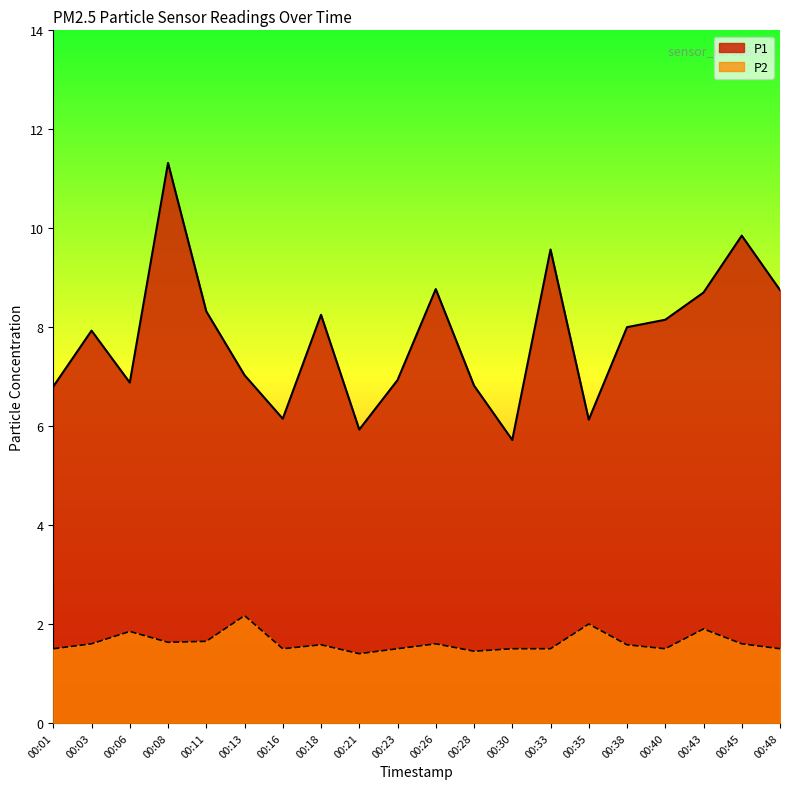

At which label does P1 first exceed 8?

00:08